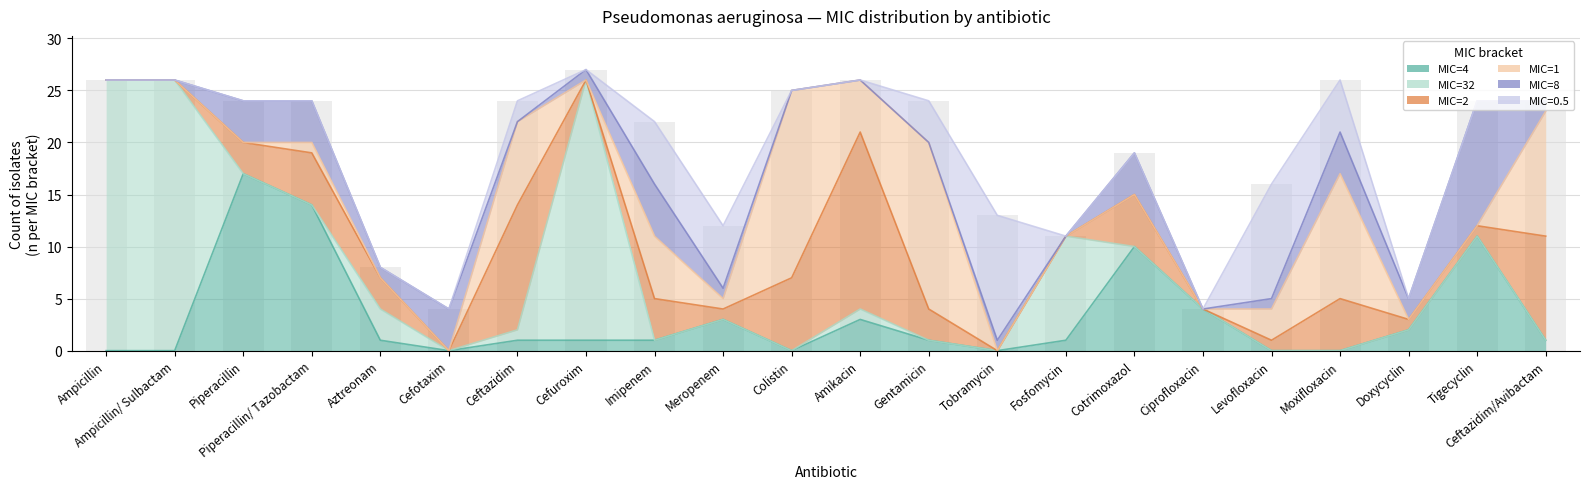

Which series has the largest total across all categories?

col_12 (MIC=32)